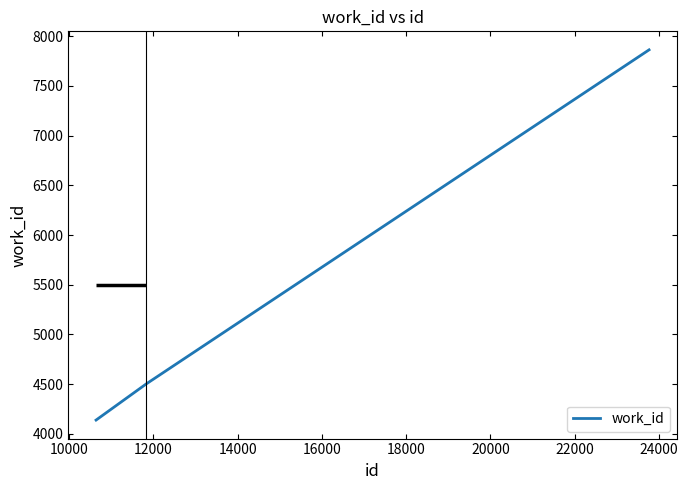

What is the difference between the second highest and minimum values?

365